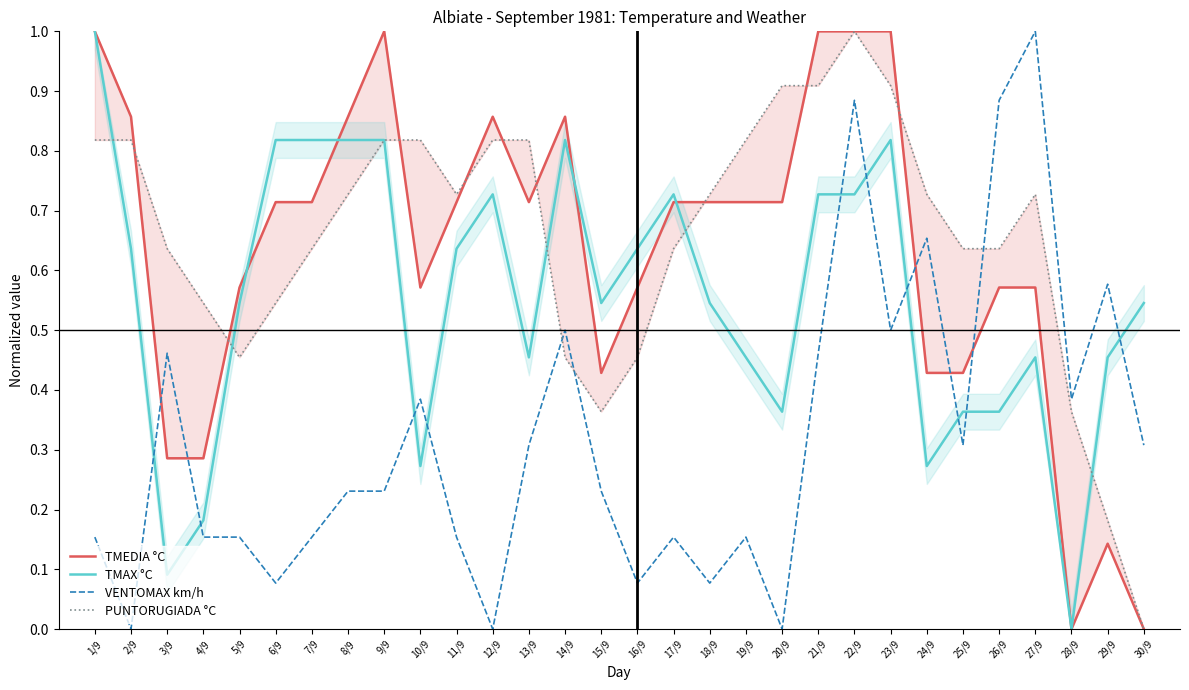

True or false: VENTOMAX km/h has more than 1 interior local peaks.

True